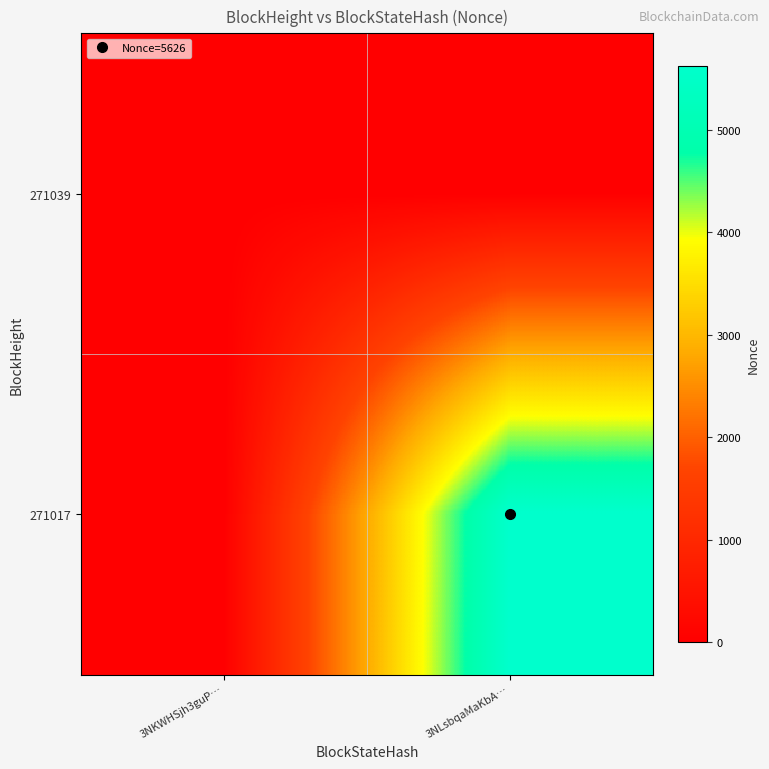

At how many categories does at least one series exceed 4549?

1